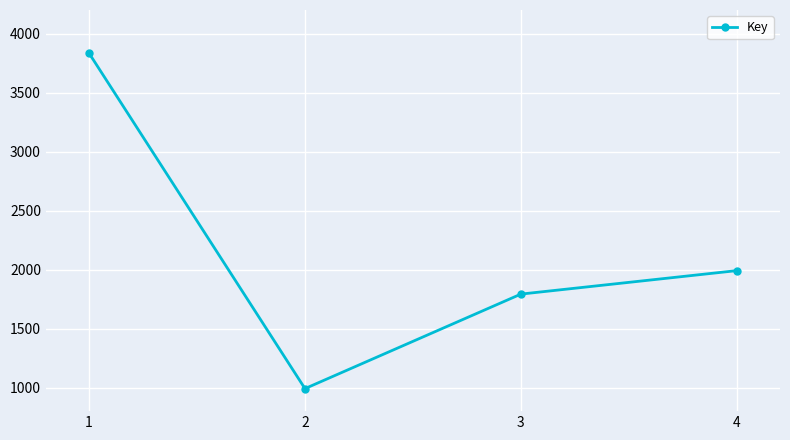

How many categories are shown in the chart?

4